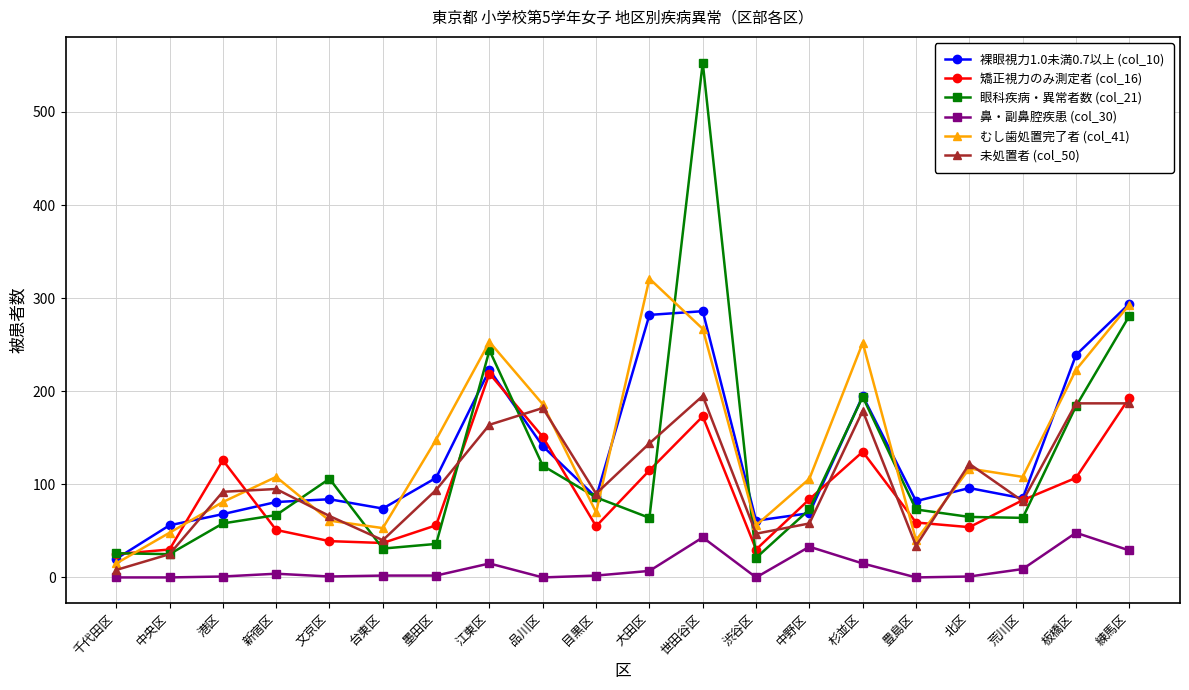

Rank the series by their maximum value, from lowest to highest.

鼻・副鼻腔疾患 (col_30), 未処置者 (col_50), 矯正視力のみ測定者 (col_16), 裸眼視力1.0未満0.7以上 (col_10), むし歯処置完了者 (col_41), 眼科疾病・異常者数 (col_21)